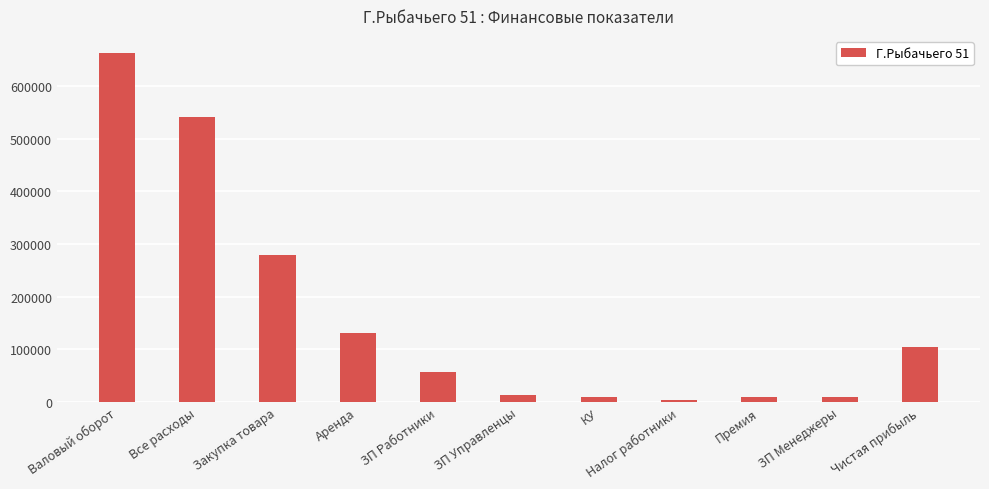

Are the bars horizontal?

No